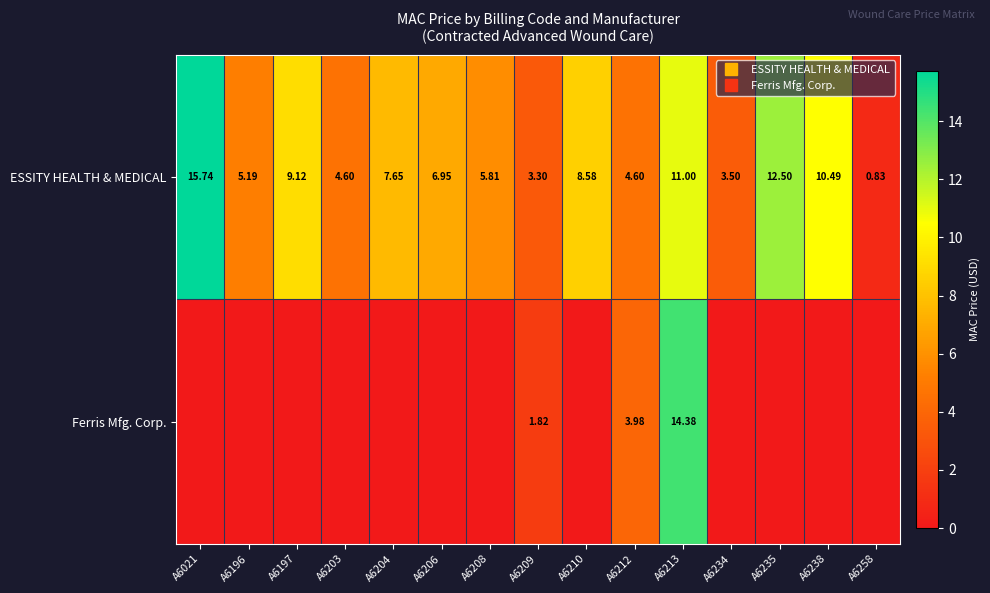

At which category is the sum across all series the highest?

A6213